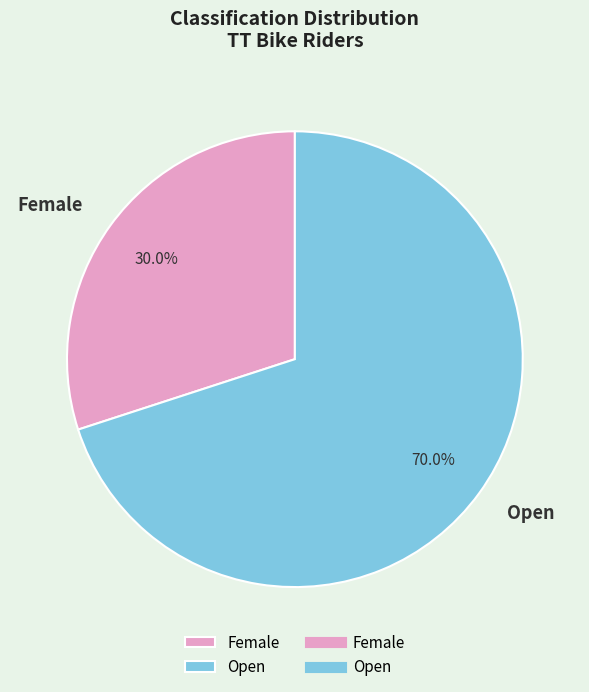

What portion of the pie excludes Female?

70.0%